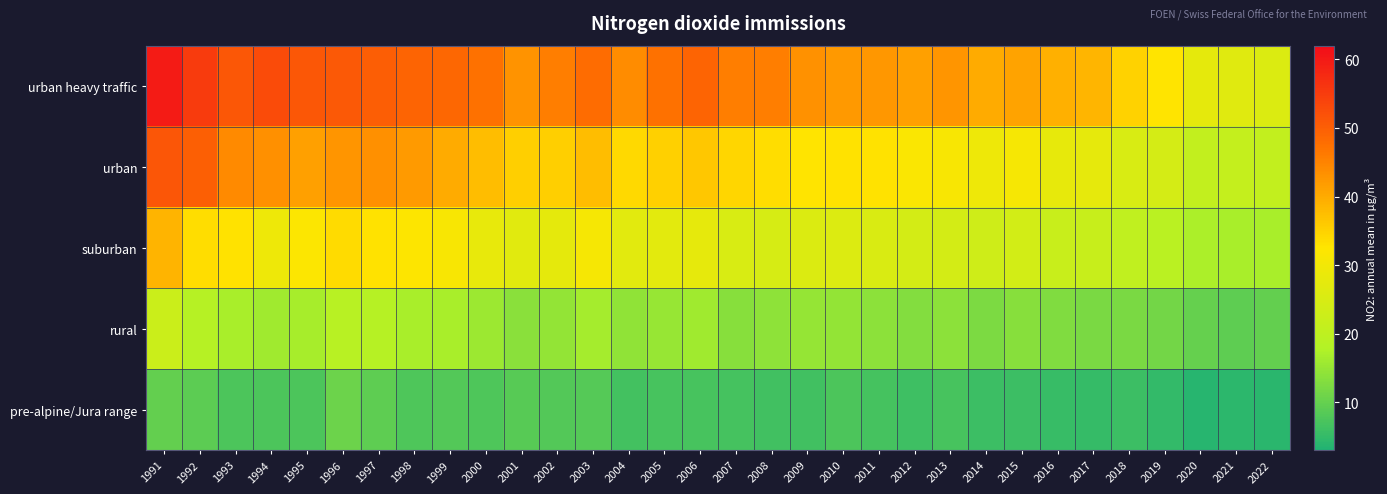

Reading right to left, transcribe all the data shown in this chart.

urban heavy traffic: 2022=25.6	2021=26.6	2020=27.5	2019=32.5	2018=34.8	2017=38.6	2016=39.2	2015=40.9	2014=40.1	2013=42.7	2012=41.4	2011=42.4	2010=42.2	2009=43.2	2008=45.7	2007=45.6	2006=49.3	2005=47.3	2004=44.0	2003=48.1	2002=45.8	2001=43.0	2000=47.3	1999=48.7	1998=49.3	1997=50.1	1996=50.9	1995=51.0	1994=52.9	1993=51.1	1992=55.2	1991=59.9
urban: 2022=20.9	2021=21.4	2020=20.9	2019=24.3	2018=25.1	2017=27.9	2016=28.0	2015=30.8	2014=29.5	2013=31.2	2012=31.6	2011=32.9	2010=32.9	2009=32.5	2008=33.6	2007=34.5	2006=36.2	2005=35.1	2004=34.0	2003=37.8	2002=35.4	2001=35.4	2000=37.7	1999=40.1	1998=42.2	1997=43.4	1996=42.8	1995=41.4	1994=43.4	1993=44.2	1992=50.0	1991=51.2
suburban: 2022=16.9	2021=17.0	2020=17.2	2019=19.2	2018=20.4	2017=21.8	2016=21.9	2015=24.0	2014=23.1	2013=24.2	2012=24.0	2011=25.3	2010=25.9	2009=25.6	2008=24.8	2007=25.0	2006=27.9	2005=27.3	2004=27.2	2003=30.7	2002=27.5	2001=26.8	2000=28.2	1999=31.3	1998=32.2	1997=32.9	1996=33.7	1995=31.8	1994=29.3	1993=32.9	1992=33.5	1991=38.8
rural: 2022=9.9	2021=9.3	2020=9.9	2019=11.3	2018=12.1	2017=12.0	2016=12.7	2015=13.4	2014=12.2	2013=14.0	2012=12.9	2011=13.9	2010=14.7	2009=14.9	2008=14.2	2007=13.6	2006=16.1	2005=15.0	2004=14.5	2003=16.6	2002=14.6	2001=13.8	2000=15.6	1999=16.9	1998=17.0	1997=18.4	1996=19.1	1995=16.7	1994=16.1	1993=17.0	1992=18.5	1991=22.5
pre-alpine/Jura range: 2022=4.0	2021=4.2	2020=3.9	2019=4.9	2018=6.0	2017=5.2	2016=5.5	2015=6.0	2014=5.8	2013=7.0	2012=6.2	2011=6.7	2010=7.5	2009=6.4	2008=6.3	2007=6.7	2006=7.1	2005=7.1	2004=6.6	2003=8.4	2002=8.3	2001=8.6	2000=7.8	1999=8.2	1998=7.7	1997=9.3	1996=10.8	1995=7.5	1994=7.5	1993=7.5	1992=9.1	1991=9.9